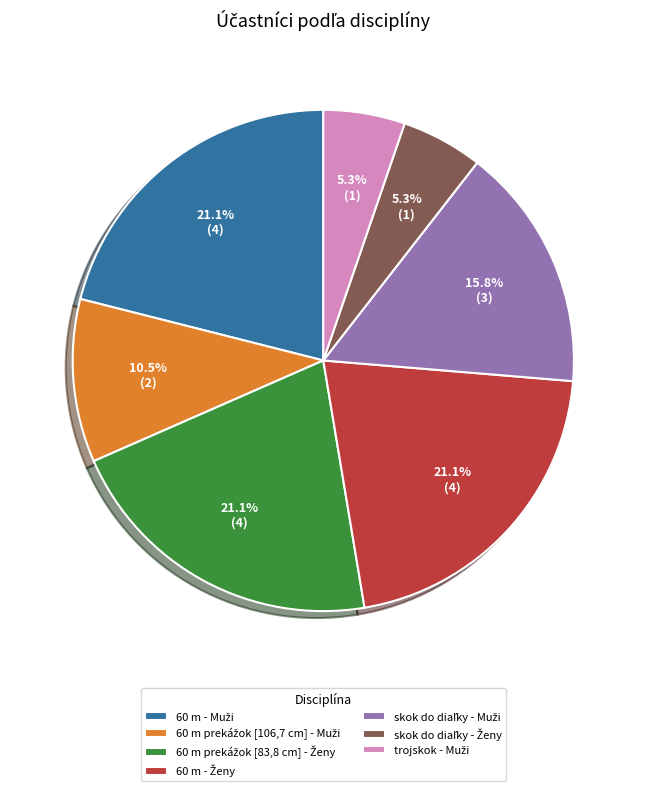

Is there a majority slice in this chart?

No